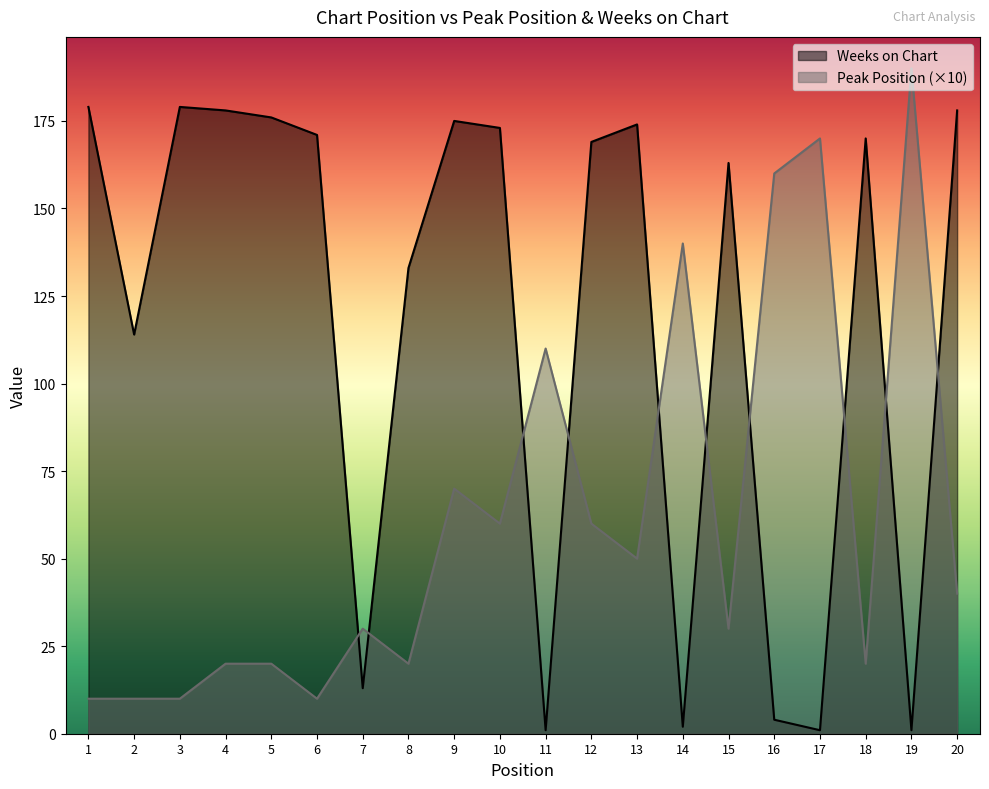

Which series has the widest spread of values?

Peak Position